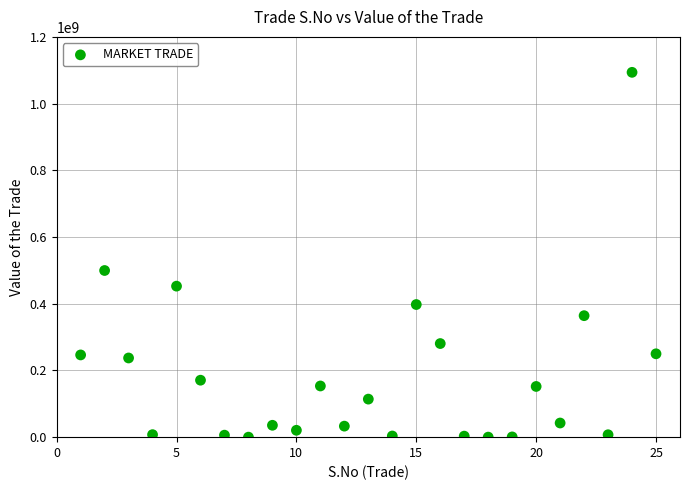

What is the range of Y values (max minus min)?

1093718860.0